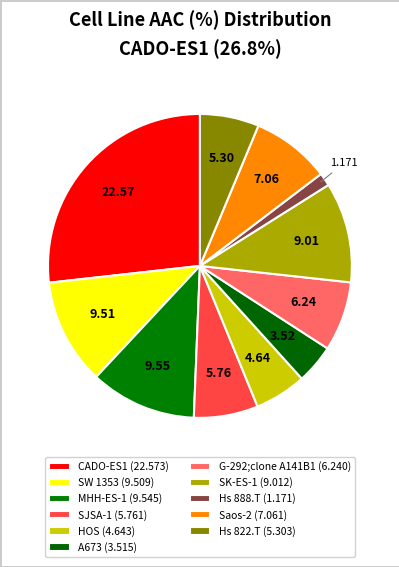

How many segments does this pie chart have?

11